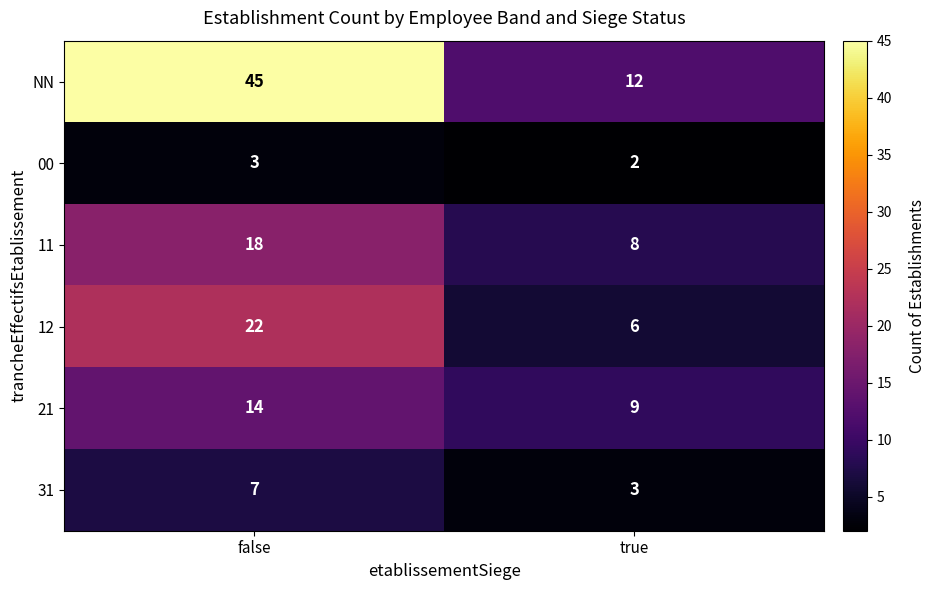

Rank the series by their maximum value, from lowest to highest.

00, 31, 21, 11, 12, NN